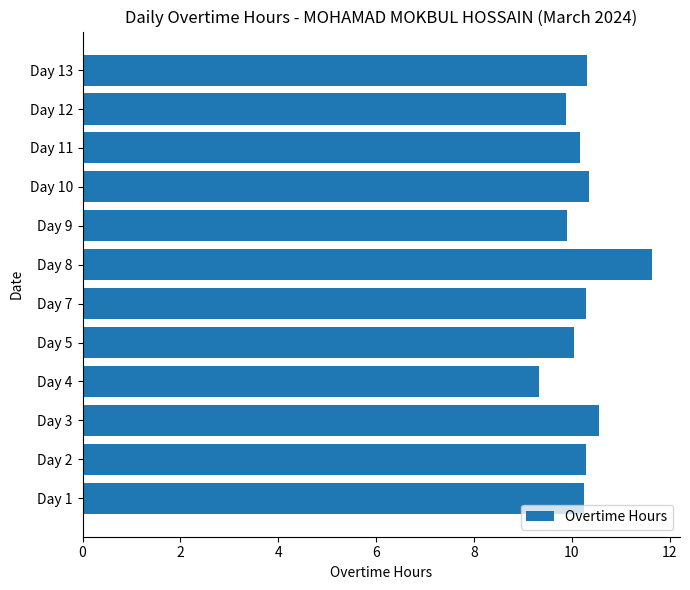

What is the difference between the maximum and minimum values?

2.3